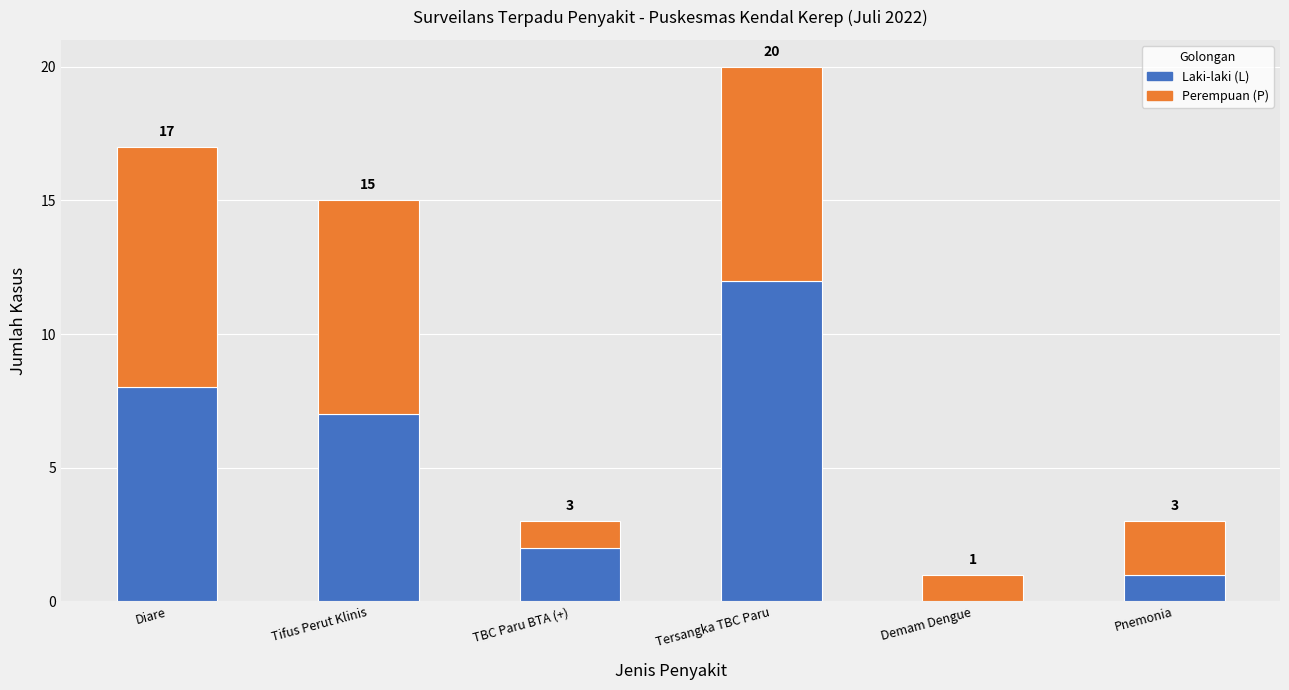

Are the bars horizontal?

No